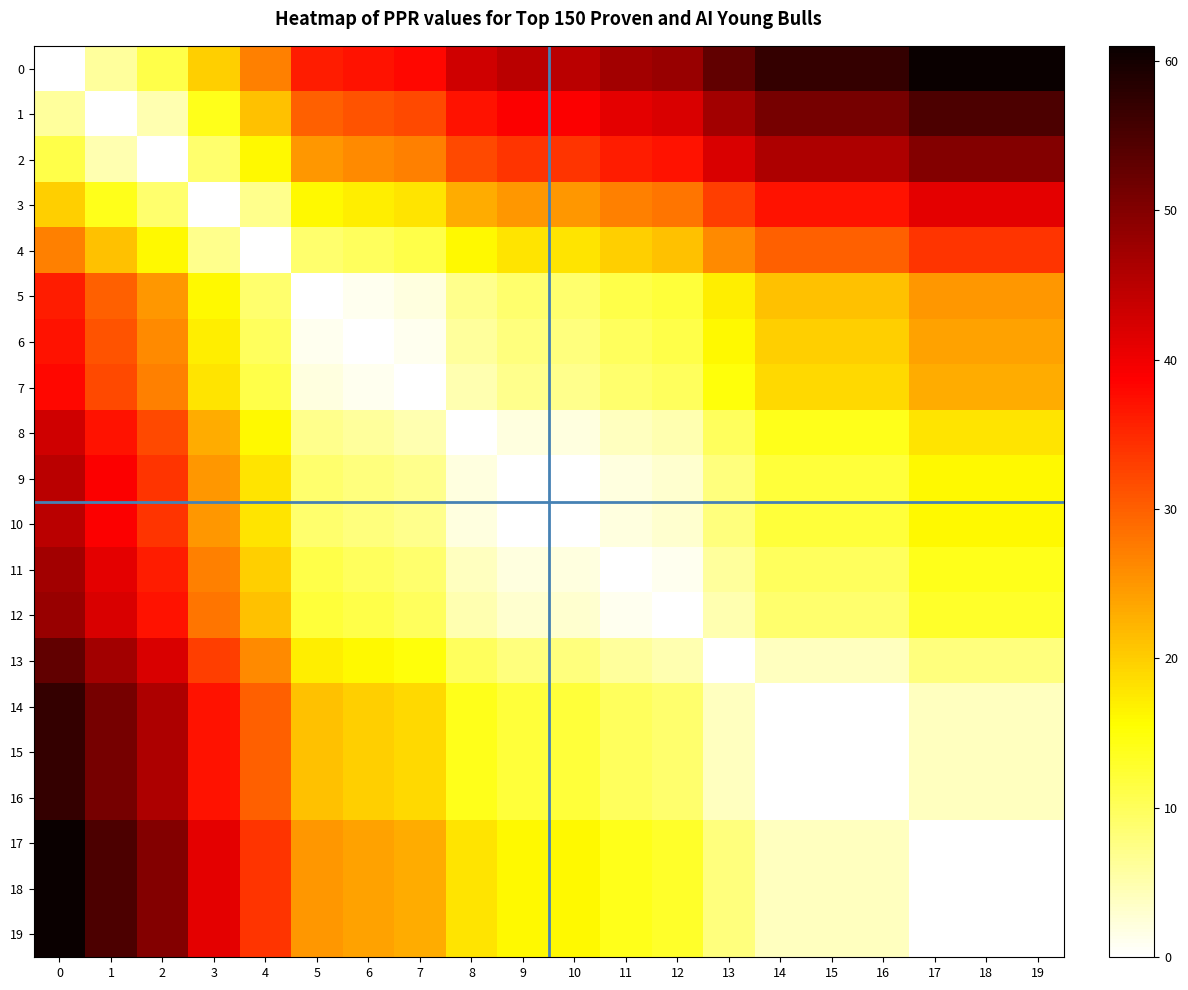

Reading left to right, transcribe all the data shown in this chart.

0: 0=0	1=6	2=11	3=20	4=27	5=36	6=37	7=38	8=43	9=45	10=45	11=47	12=48	13=53	14=57	15=57	16=57	17=61	18=61	19=61
1: 0=6	1=0	2=5	3=14	4=21	5=30	6=31	7=32	8=37	9=39	10=39	11=41	12=42	13=47	14=51	15=51	16=51	17=55	18=55	19=55
2: 0=11	1=5	2=0	3=9	4=16	5=25	6=26	7=27	8=32	9=34	10=34	11=36	12=37	13=42	14=46	15=46	16=46	17=50	18=50	19=50
3: 0=20	1=14	2=9	3=0	4=7	5=16	6=17	7=18	8=23	9=25	10=25	11=27	12=28	13=33	14=37	15=37	16=37	17=41	18=41	19=41
4: 0=27	1=21	2=16	3=7	4=0	5=9	6=10	7=11	8=16	9=18	10=18	11=20	12=21	13=26	14=30	15=30	16=30	17=34	18=34	19=34
5: 0=36	1=30	2=25	3=16	4=9	5=0	6=1	7=2	8=7	9=9	10=9	11=11	12=12	13=17	14=21	15=21	16=21	17=25	18=25	19=25
6: 0=37	1=31	2=26	3=17	4=10	5=1	6=0	7=1	8=6	9=8	10=8	11=10	12=11	13=16	14=20	15=20	16=20	17=24	18=24	19=24
7: 0=38	1=32	2=27	3=18	4=11	5=2	6=1	7=0	8=5	9=7	10=7	11=9	12=10	13=15	14=19	15=19	16=19	17=23	18=23	19=23
8: 0=43	1=37	2=32	3=23	4=16	5=7	6=6	7=5	8=0	9=2	10=2	11=4	12=5	13=10	14=14	15=14	16=14	17=18	18=18	19=18
9: 0=45	1=39	2=34	3=25	4=18	5=9	6=8	7=7	8=2	9=0	10=0	11=2	12=3	13=8	14=12	15=12	16=12	17=16	18=16	19=16
10: 0=45	1=39	2=34	3=25	4=18	5=9	6=8	7=7	8=2	9=0	10=0	11=2	12=3	13=8	14=12	15=12	16=12	17=16	18=16	19=16
11: 0=47	1=41	2=36	3=27	4=20	5=11	6=10	7=9	8=4	9=2	10=2	11=0	12=1	13=6	14=10	15=10	16=10	17=14	18=14	19=14
12: 0=48	1=42	2=37	3=28	4=21	5=12	6=11	7=10	8=5	9=3	10=3	11=1	12=0	13=5	14=9	15=9	16=9	17=13	18=13	19=13
13: 0=53	1=47	2=42	3=33	4=26	5=17	6=16	7=15	8=10	9=8	10=8	11=6	12=5	13=0	14=4	15=4	16=4	17=8	18=8	19=8
14: 0=57	1=51	2=46	3=37	4=30	5=21	6=20	7=19	8=14	9=12	10=12	11=10	12=9	13=4	14=0	15=0	16=0	17=4	18=4	19=4
15: 0=57	1=51	2=46	3=37	4=30	5=21	6=20	7=19	8=14	9=12	10=12	11=10	12=9	13=4	14=0	15=0	16=0	17=4	18=4	19=4
16: 0=57	1=51	2=46	3=37	4=30	5=21	6=20	7=19	8=14	9=12	10=12	11=10	12=9	13=4	14=0	15=0	16=0	17=4	18=4	19=4
17: 0=61	1=55	2=50	3=41	4=34	5=25	6=24	7=23	8=18	9=16	10=16	11=14	12=13	13=8	14=4	15=4	16=4	17=0	18=0	19=0
18: 0=61	1=55	2=50	3=41	4=34	5=25	6=24	7=23	8=18	9=16	10=16	11=14	12=13	13=8	14=4	15=4	16=4	17=0	18=0	19=0
19: 0=61	1=55	2=50	3=41	4=34	5=25	6=24	7=23	8=18	9=16	10=16	11=14	12=13	13=8	14=4	15=4	16=4	17=0	18=0	19=0